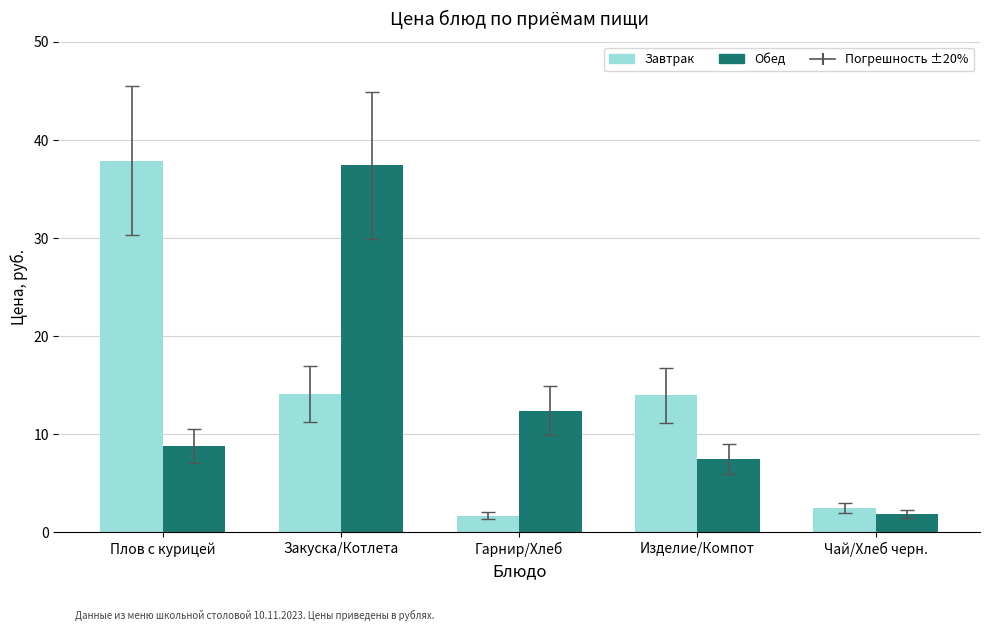

What is the label of the 5th bar from the right?

Плов с курицей